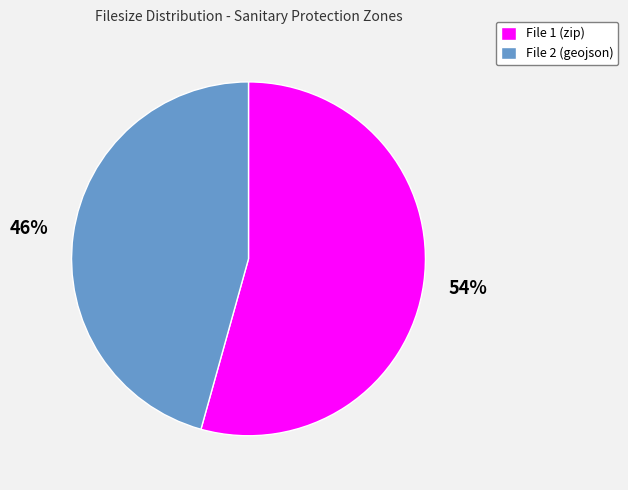

Rank the categories by value from highest to lowest.

File 1 (zip), File 2 (geojson)